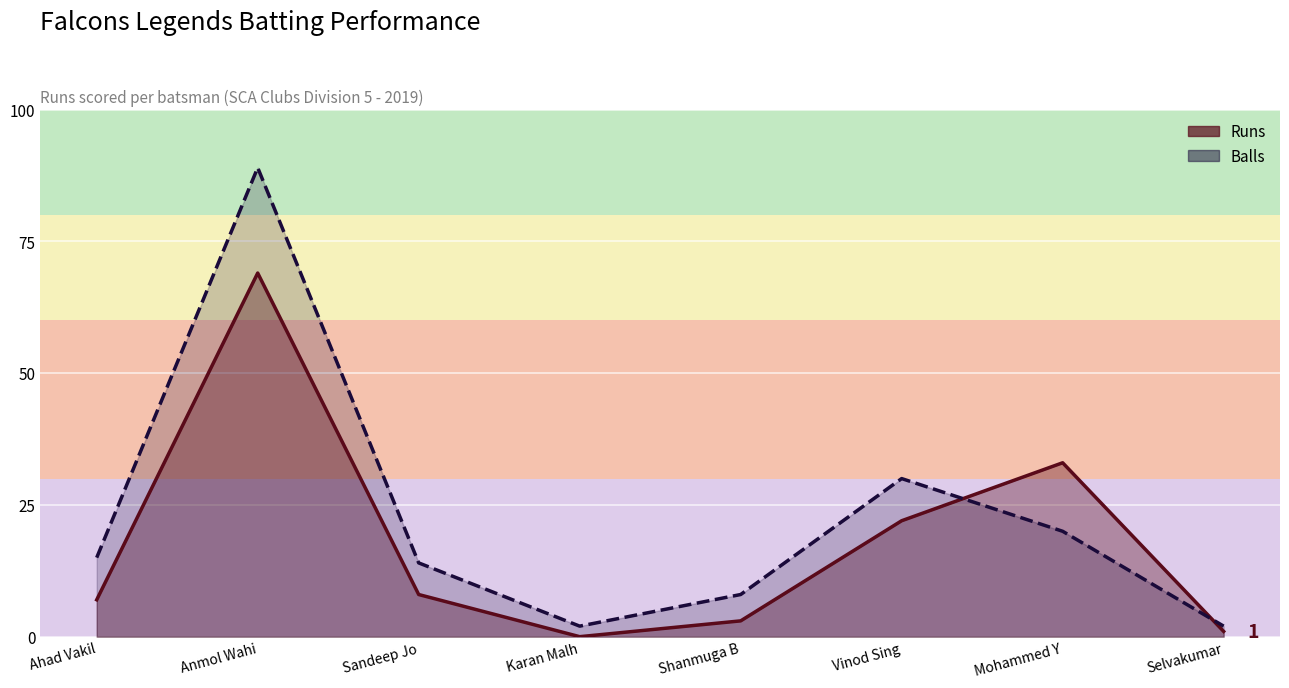

At which category does Runs reach its first local peak?

Anmol Wahi